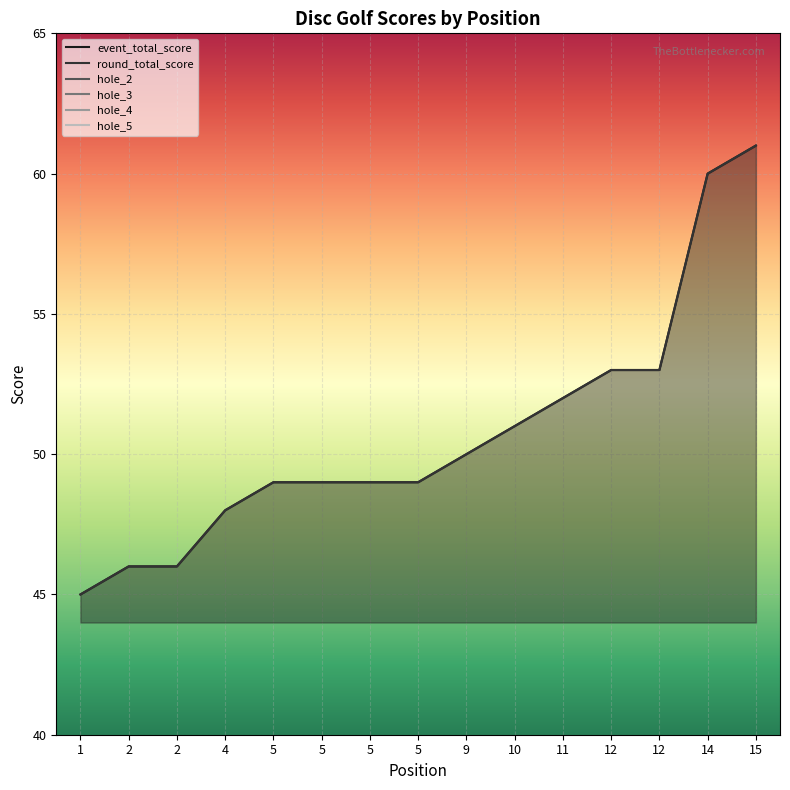

True or false: hole_5 and hole_4 intersect in this chart.

True